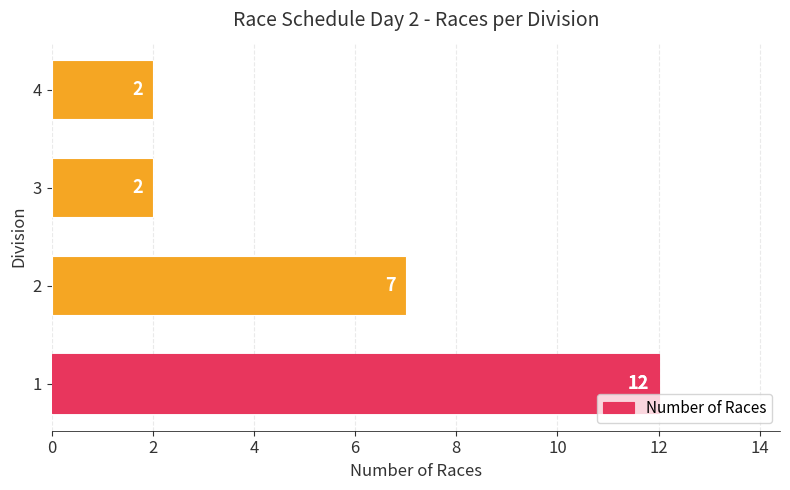

Reading top to bottom, transcribe all the data shown in this chart.

2	2	7	12